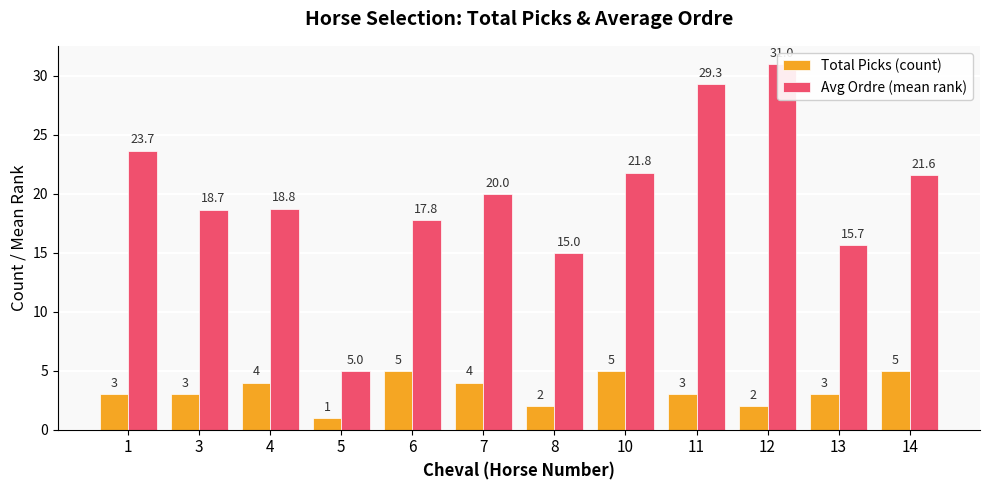

Rank the categories by Total Picks (count) value from lowest to highest.

5, 8, 12, 1, 3, 11, 13, 4, 7, 6, 10, 14